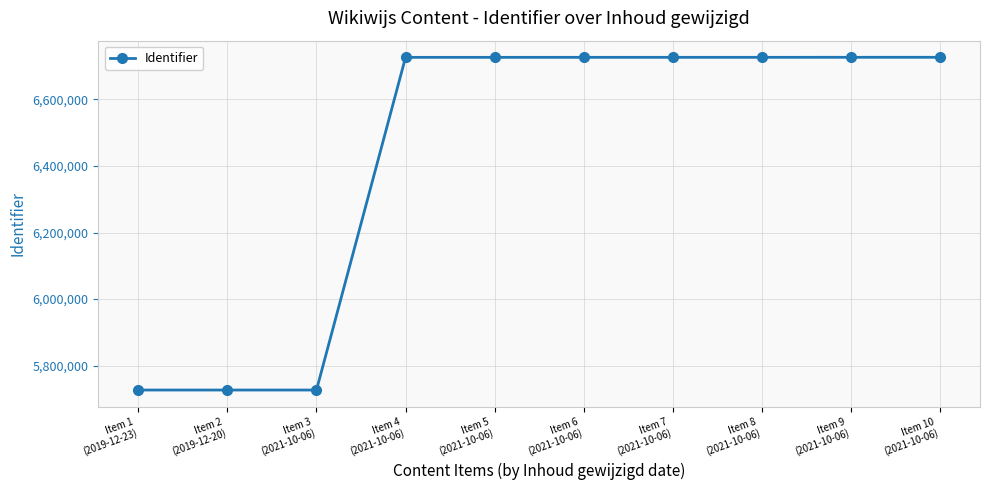

True or false: the data shows 6726207 at Item 5
(2021-10-06).

True